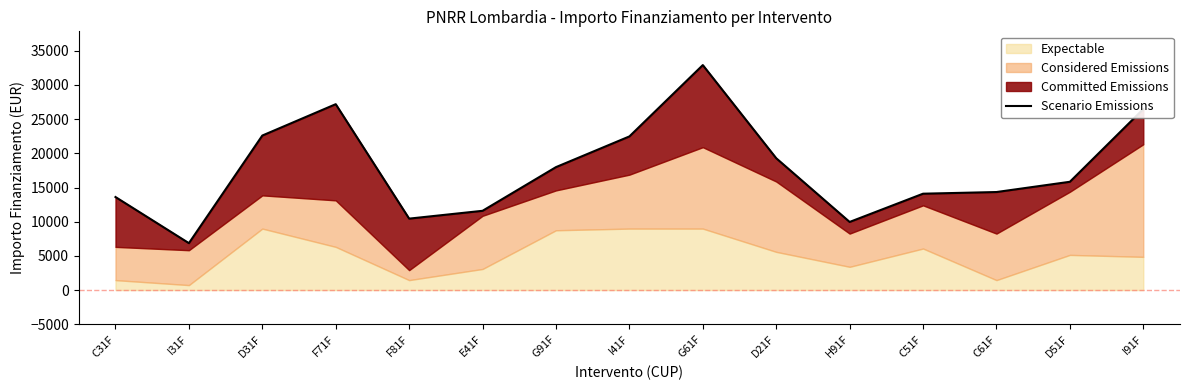

What is the label of the 12th point from the right?

F71F